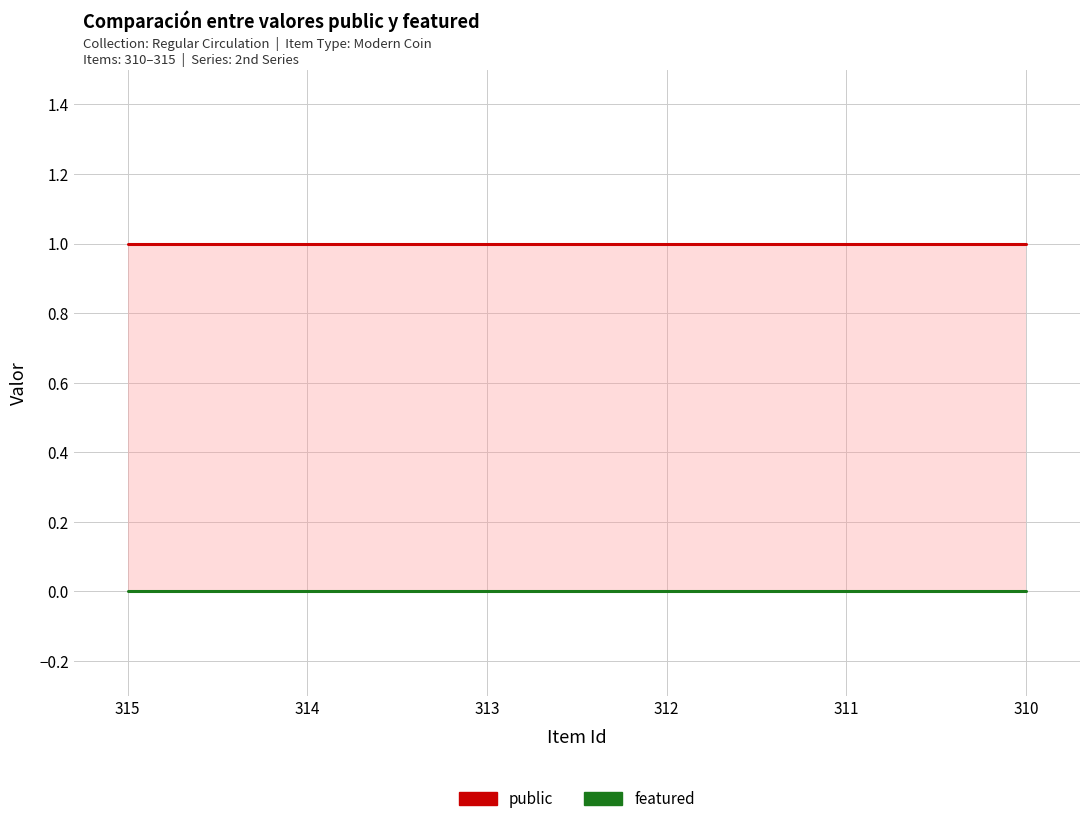

What is the maximum value for public?

1